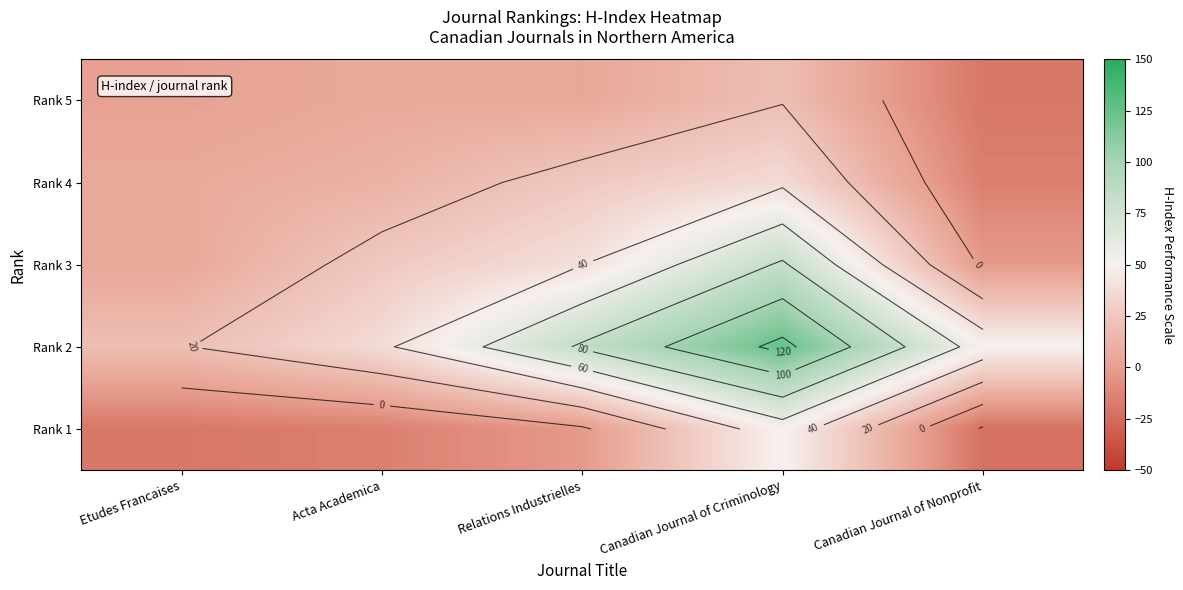

How many categories are shown in the chart?

5